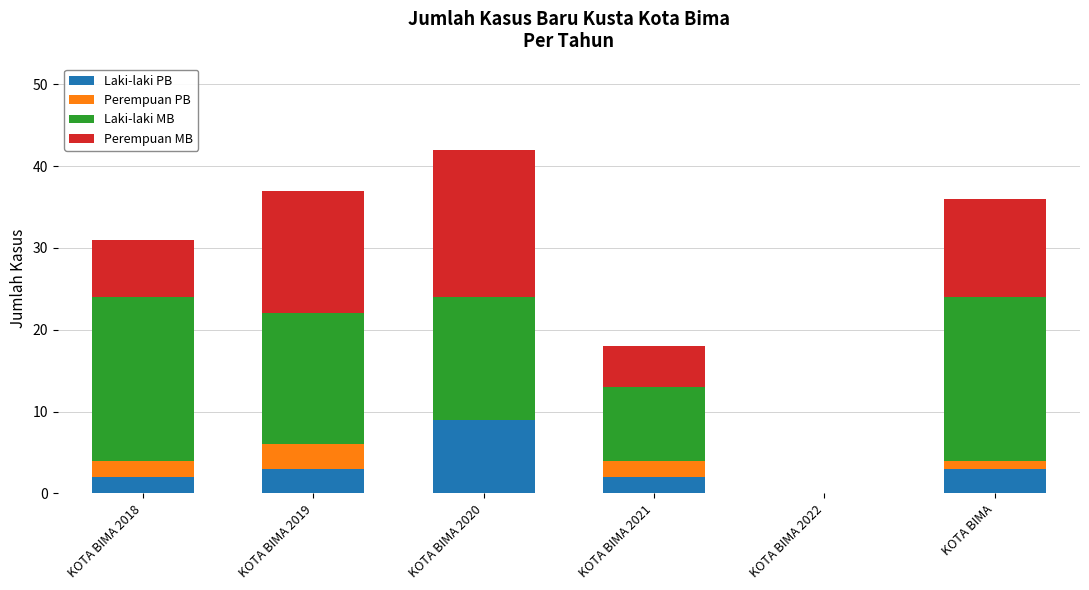

At which category is the sum across all series the highest?

KOTA BIMA 2020